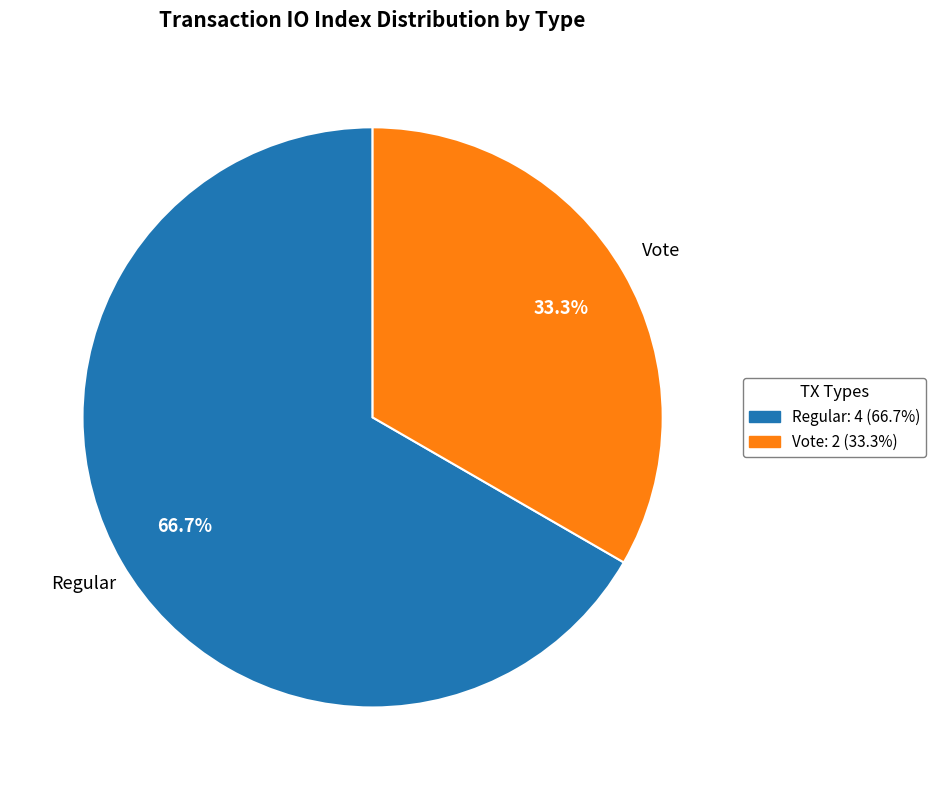

What is the smallest slice in the pie chart?

Vote